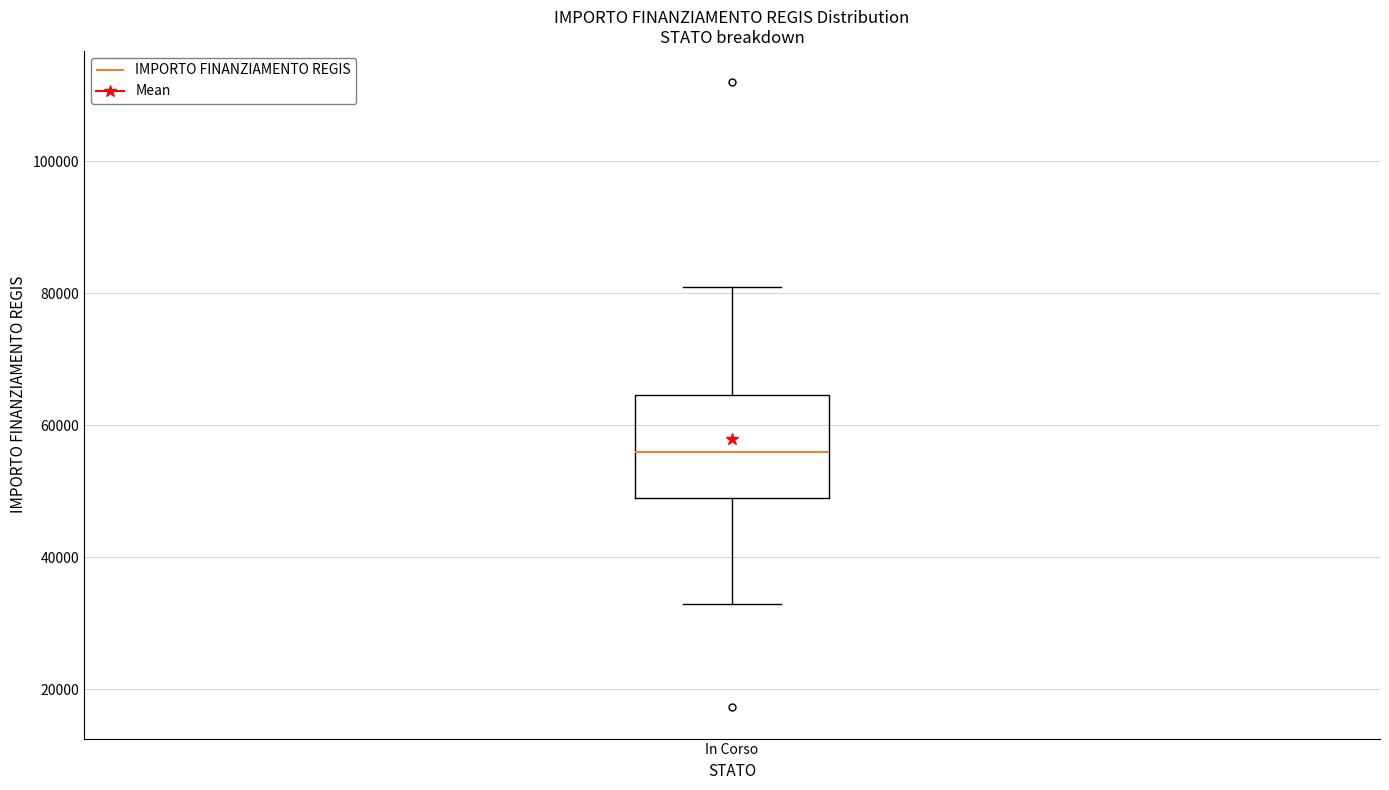

Transcribe this box plot: give where the median line is, the range the box spans, and where the two whiskers end, as read against the y-axis. The values are not printed on the chart, so give them approximately, as read against the axis.

median 56000, box 50000 to 64000, whiskers 32000 to 80000